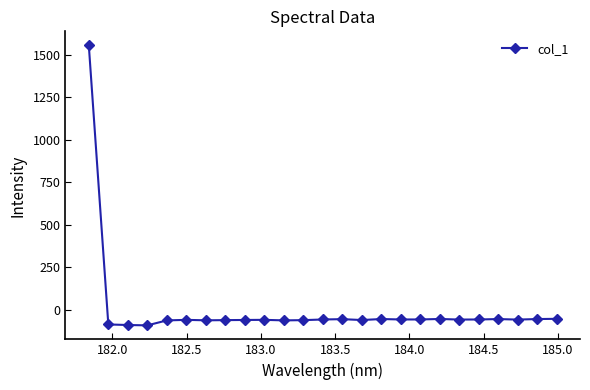

What is the average value?

3.5